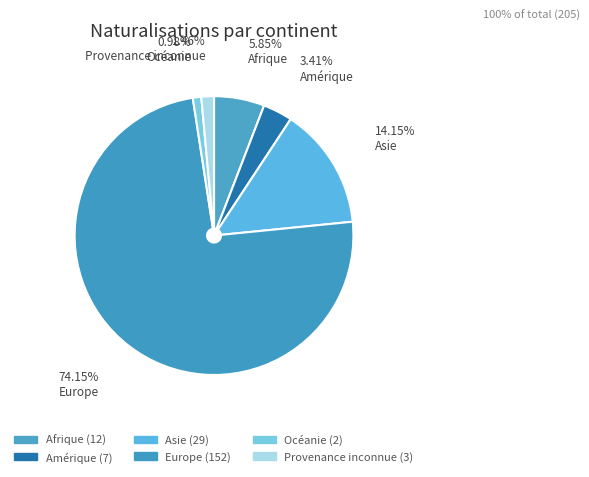

Is the sum of Provenance inconnue and Asie greater than half?

No